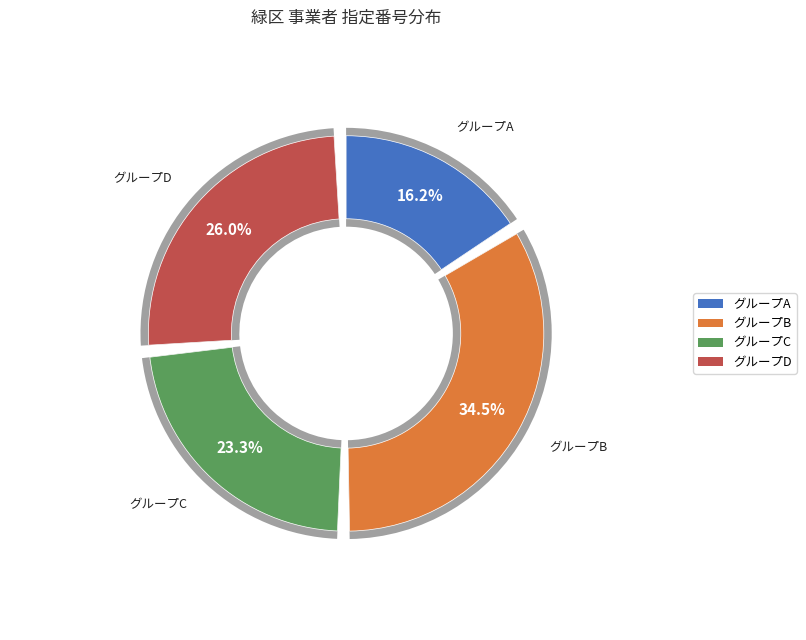

Is it true that 有限会社プロシーズ is 22% of the pie?

False